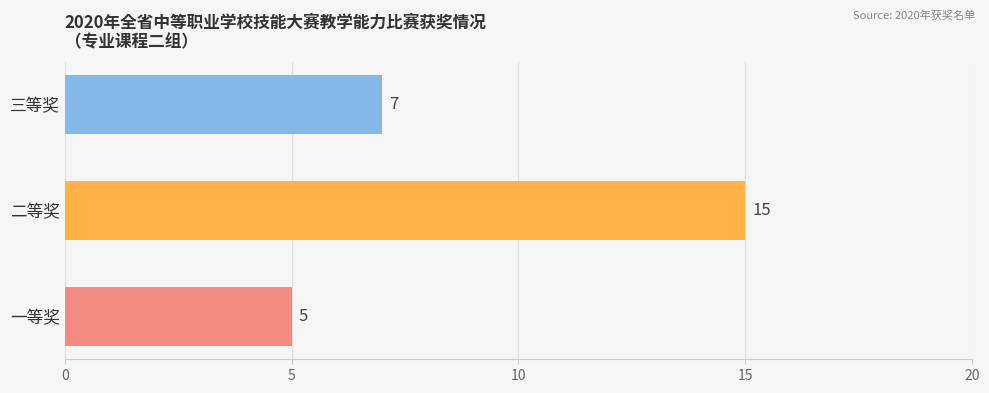

Reading bottom to top, what are all the values shown in this chart?

一等奖=5	二等奖=15	三等奖=7